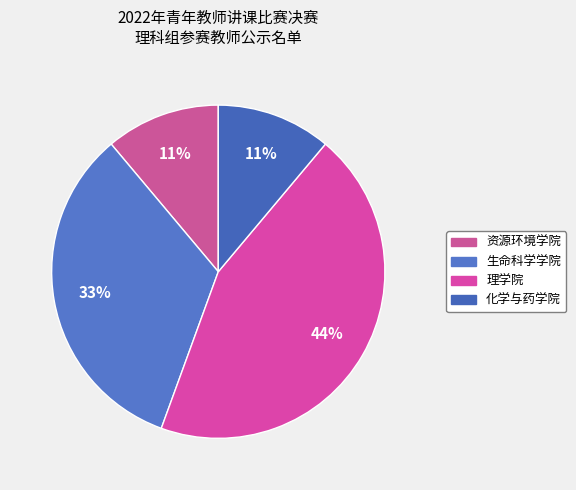

Which has a higher value, 理学院 or 化学与药学院?

理学院